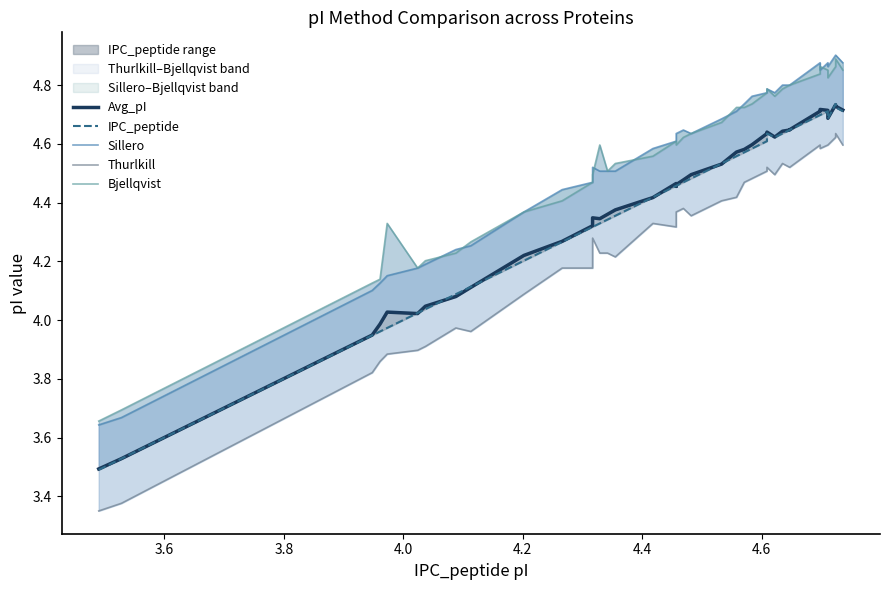

What is the average value of the Sillero series?

4.5